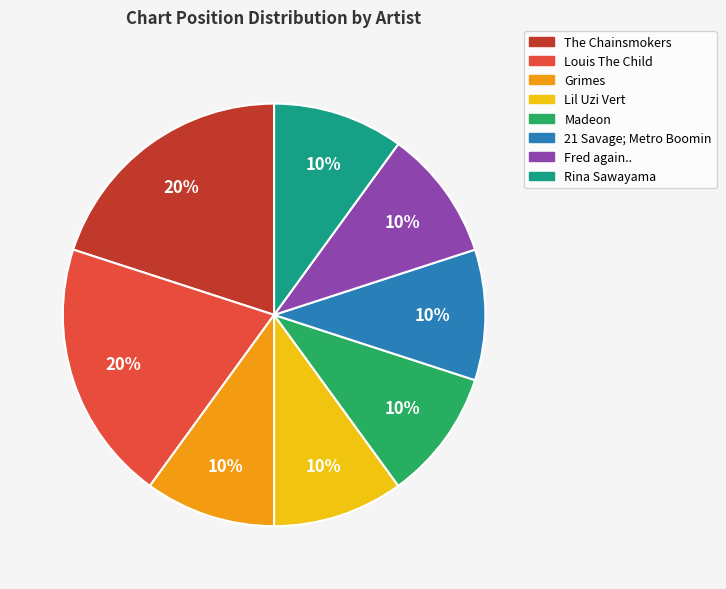

How many slices are in this pie chart?

8